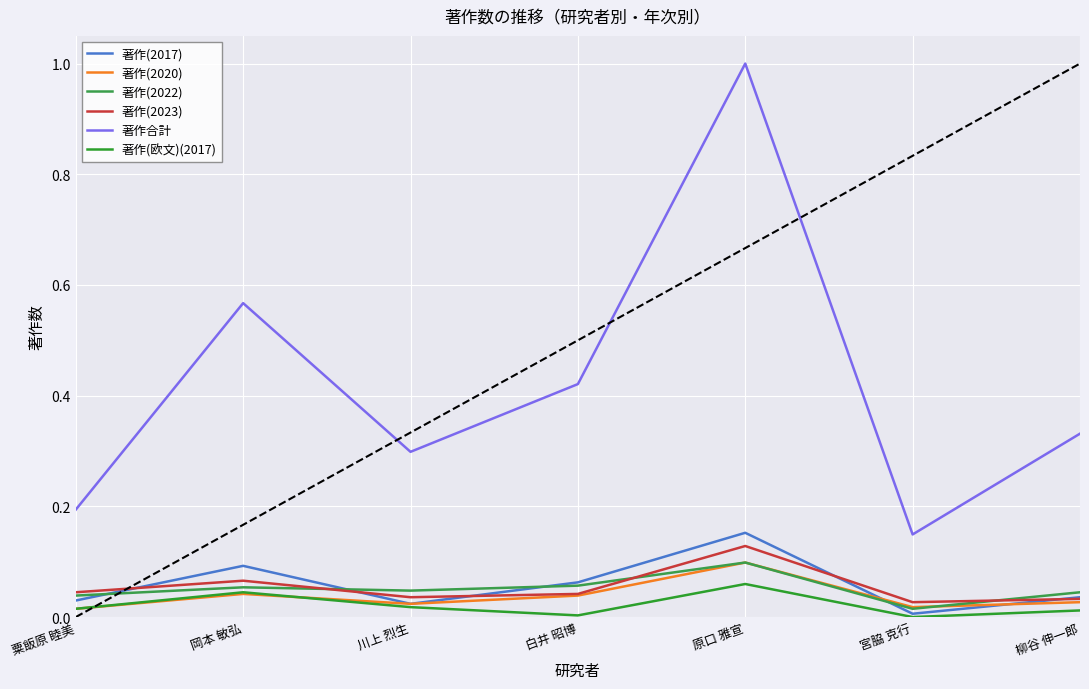

The 著作(2020) series shows 0.1 at 原口 雅宣. True or false?

True